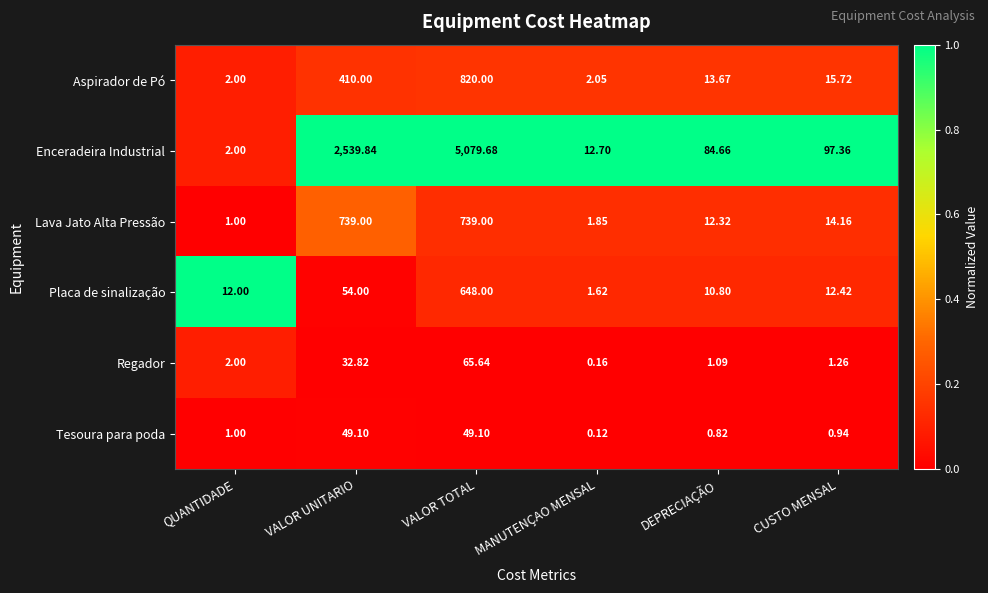

At VALOR TOTAL, list the series in order from smallest to largest.

Tesoura para poda, Regador, Placa de sinalização, Lava Jato Alta Pressão, Aspirador de Pó, Enceradeira Industrial